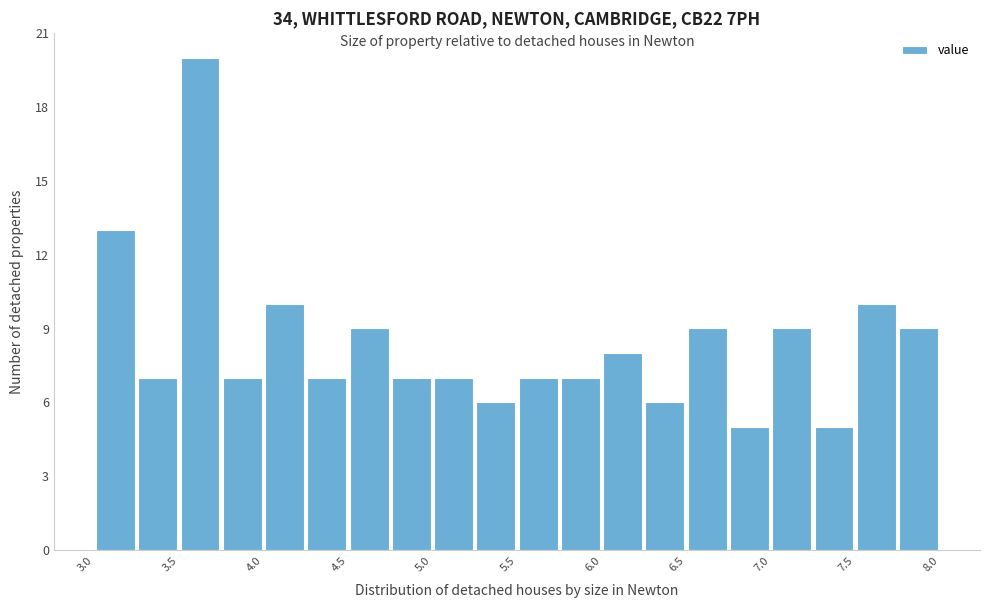

Over which range of the x-axis is the bar tallest?

3.50 to 3.75